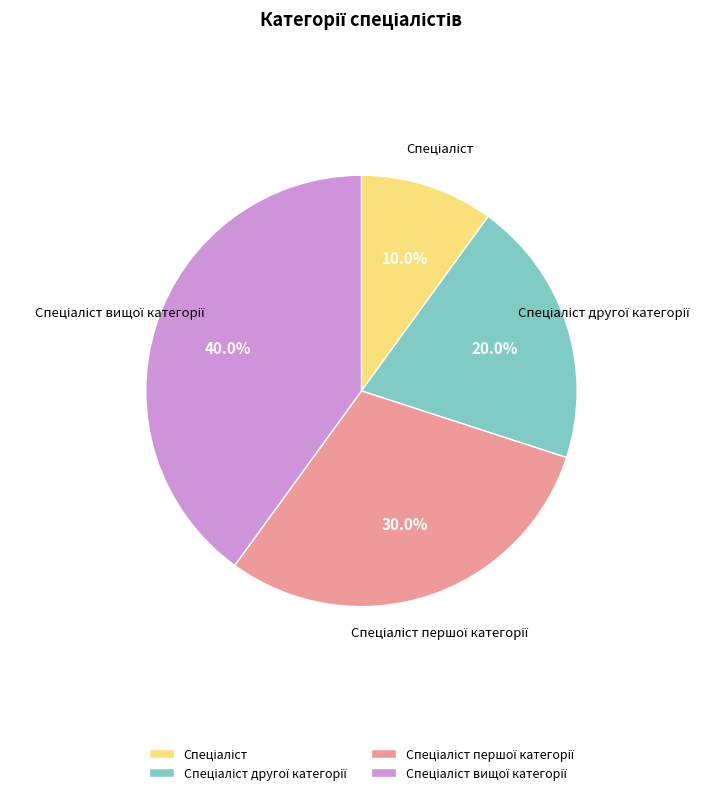

Is there a majority slice in this chart?

No